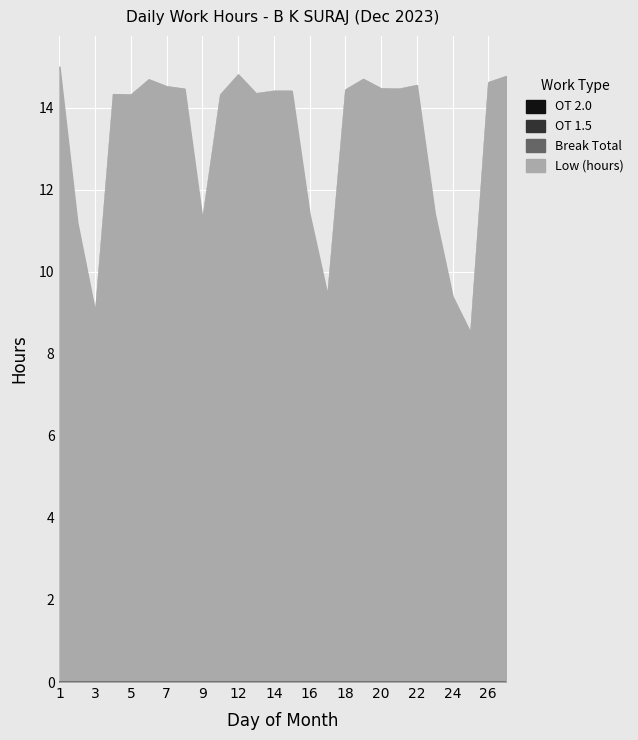

Count the number of categories in the chart.

26